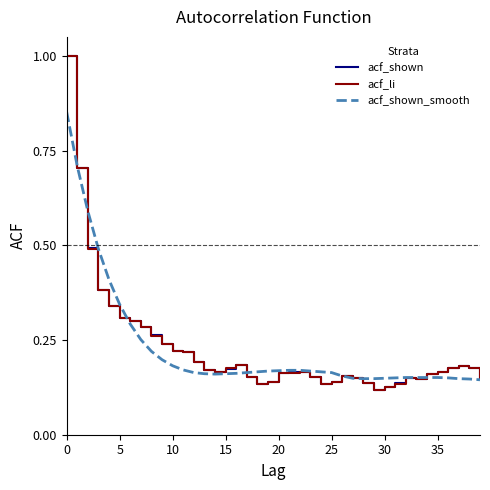

What is the greatest value displayed?

1.0